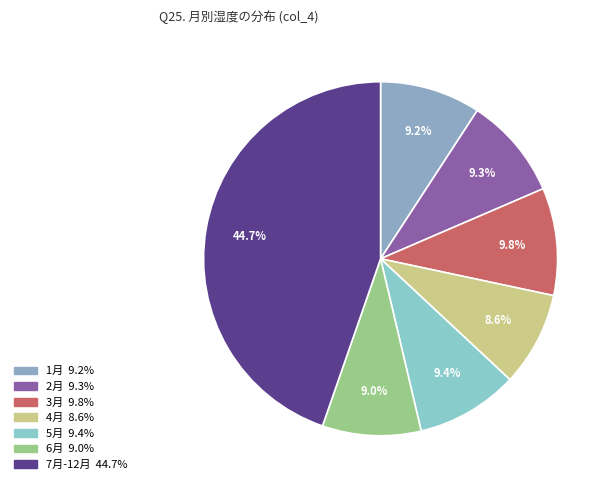

To the nearest percent, what is the average slice percentage?

14%